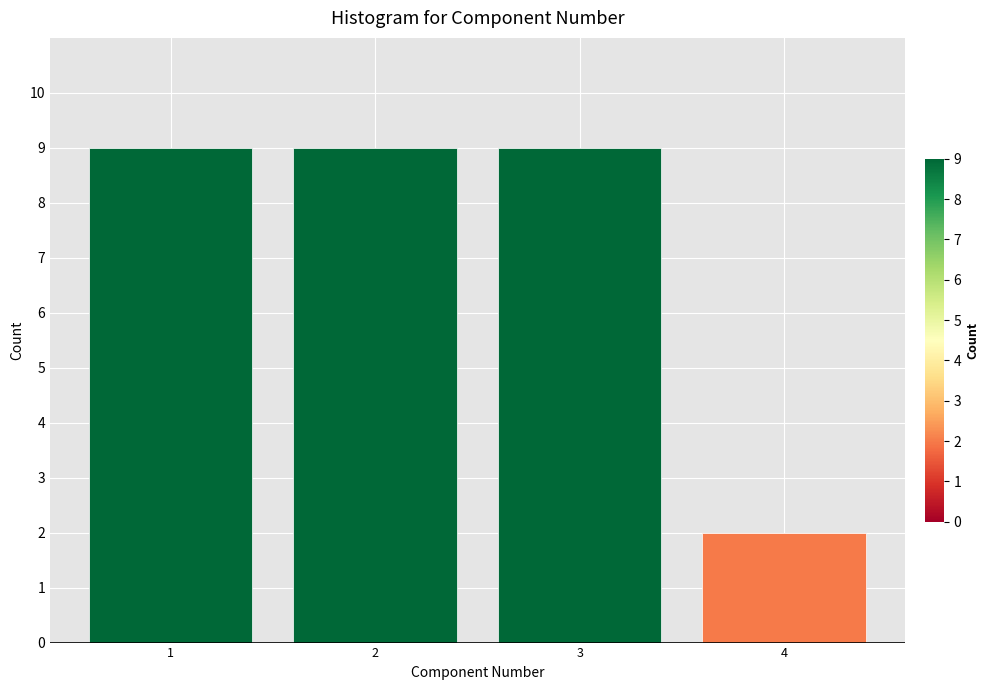

Reading left to right, list all the values displayed in this chart.

1=9	2=9	3=9	4=2